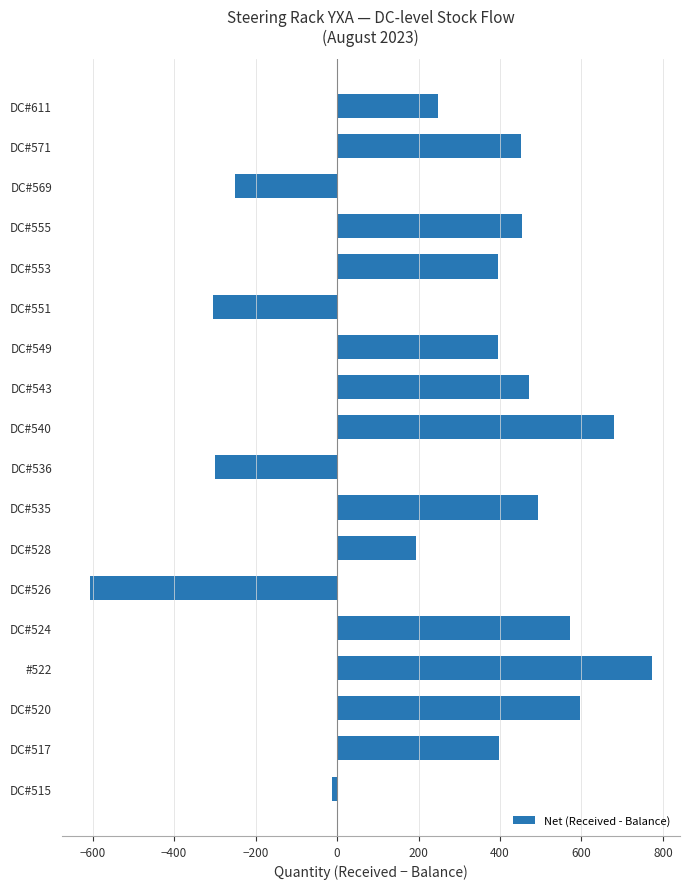

How many values are below zero?

5